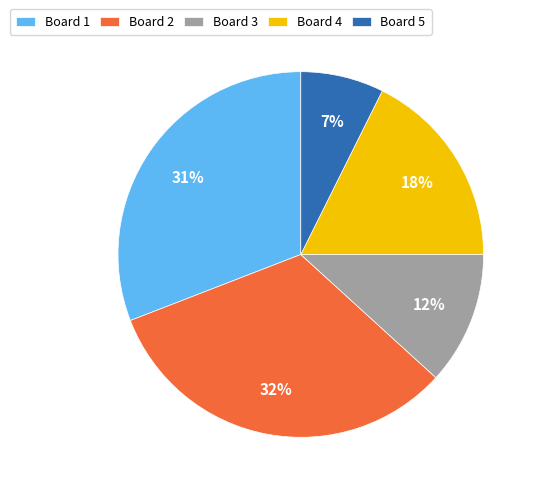

Do Board 5 and Board 4 together represent more than half of the pie?

No